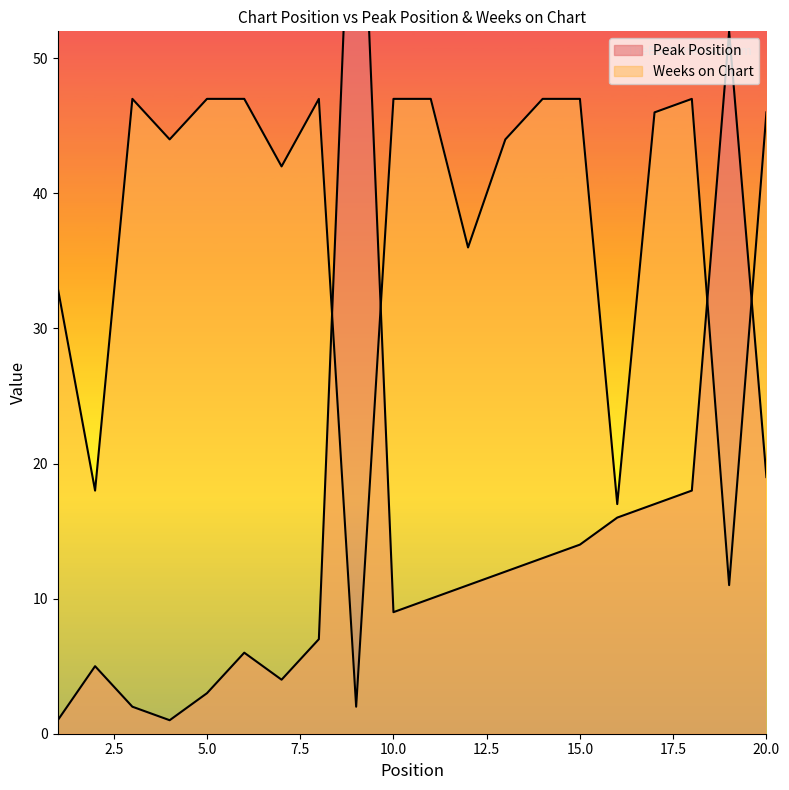

Which category has the lowest value in the Peak Position series?

1